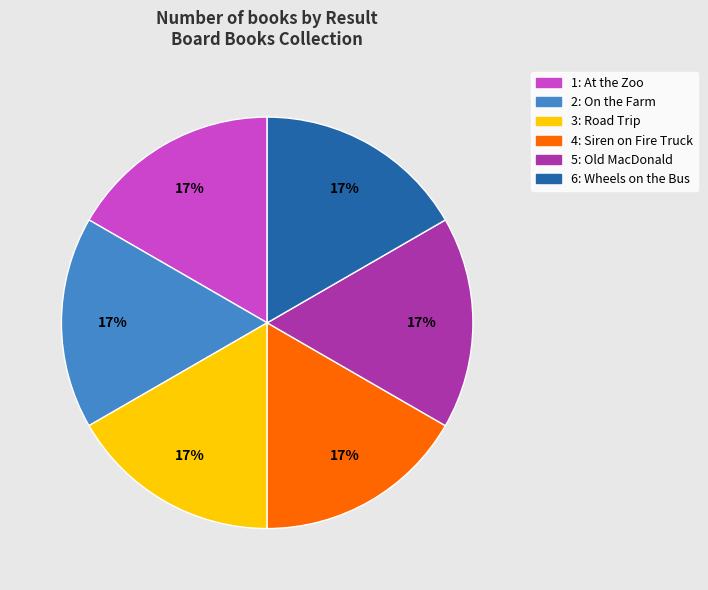

Approximately how many times larger is the value at 6: Wheels on the Bus compared to 2: On the Farm?

1.0